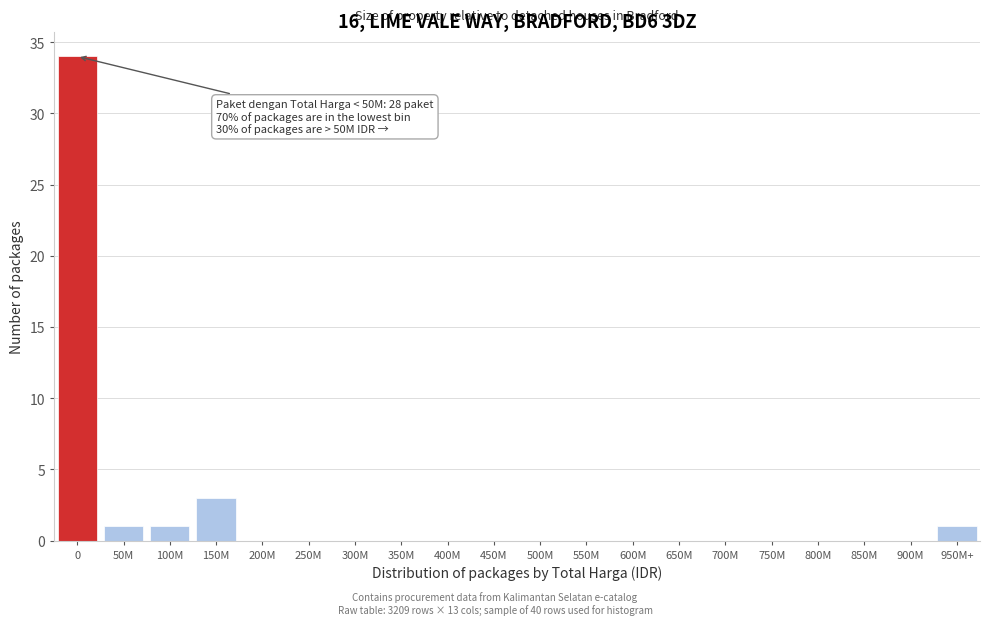

Reading right to left, transcribe all the data shown in this chart.

950M+=1	900M=0	850M=0	800M=0	750M=0	700M=0	650M=0	600M=0	550M=0	500M=0	450M=0	400M=0	350M=0	300M=0	250M=0	200M=0	150M=3	100M=1	50M=1	0=34